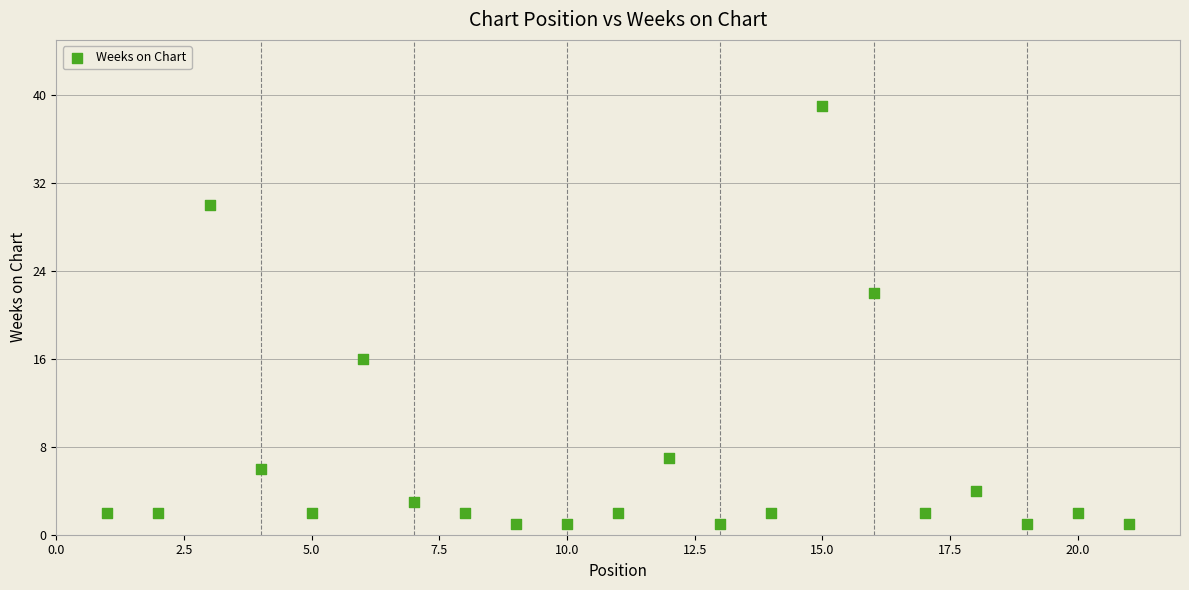

What is the range of X values (max minus min)?

20